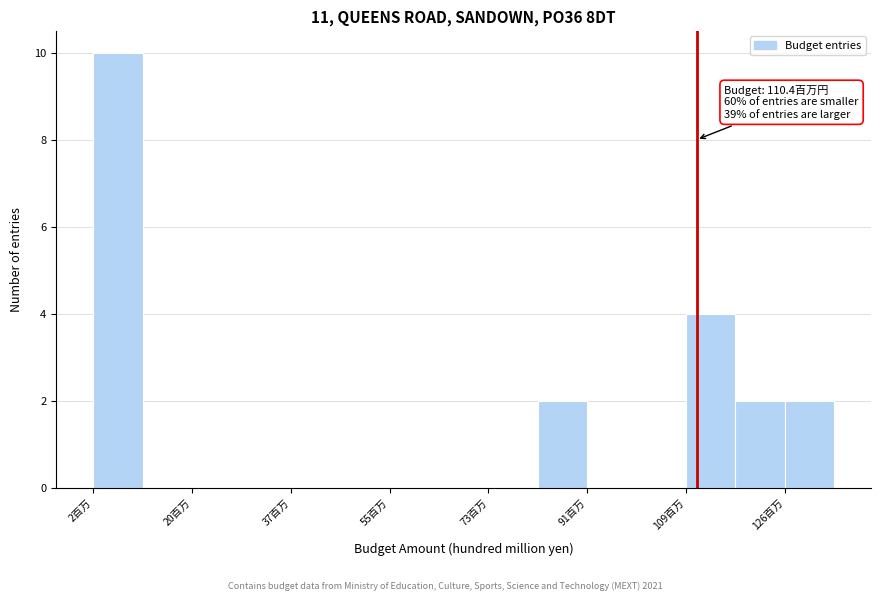

Over which range of the x-axis is the bar tallest?

2 to 10